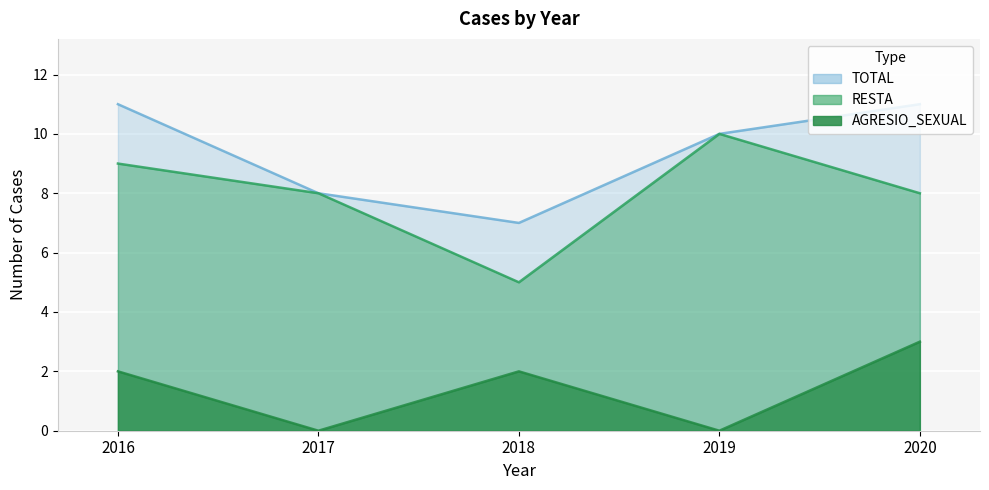

How many categories are shown in the chart?

5